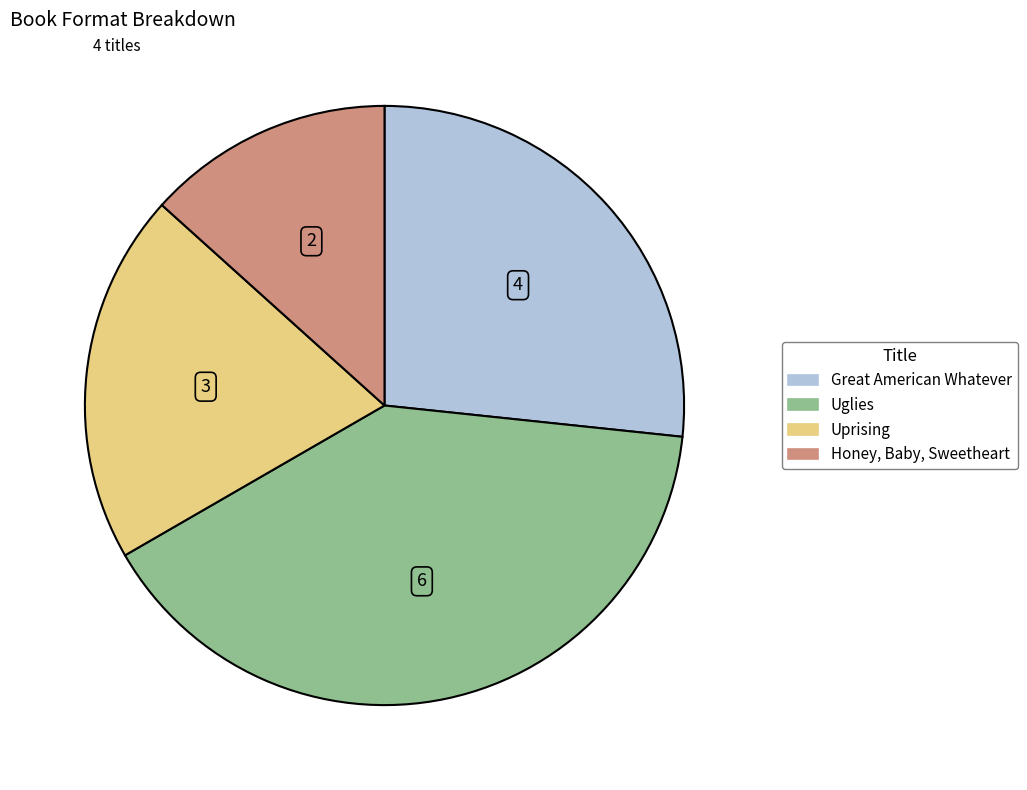

What is the largest slice in the pie chart?

Uglies